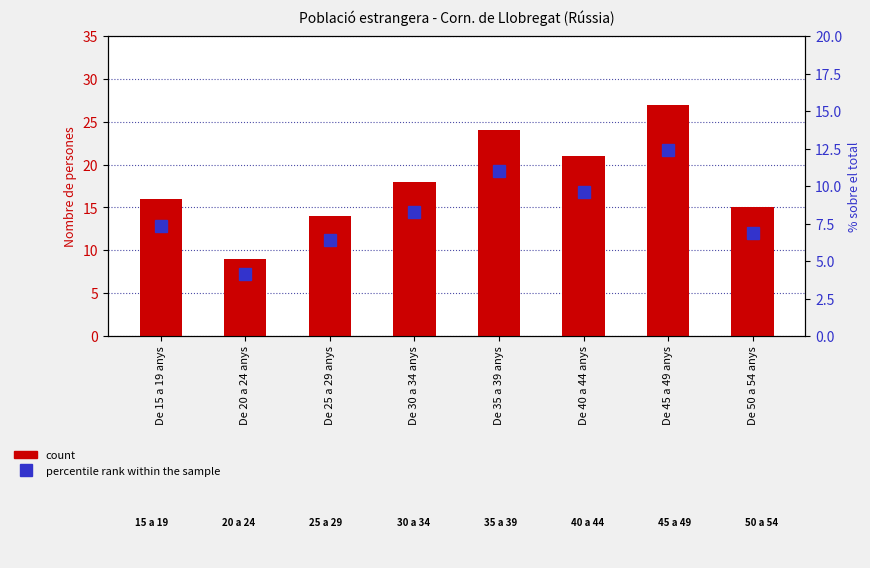

How many data points in count are above 18?

3